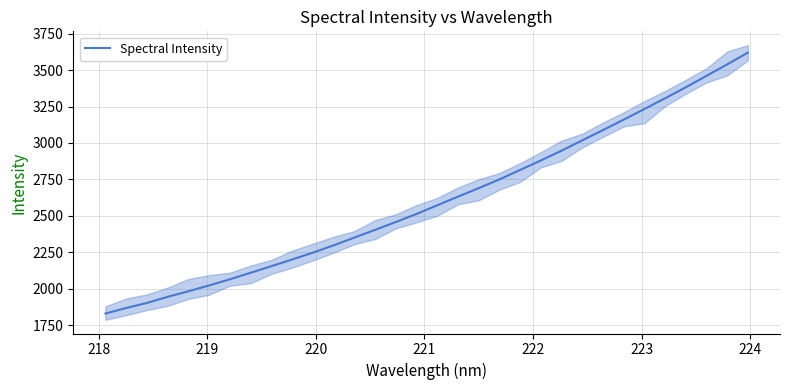

What is the maximum value for Spectral Intensity?

3620.3